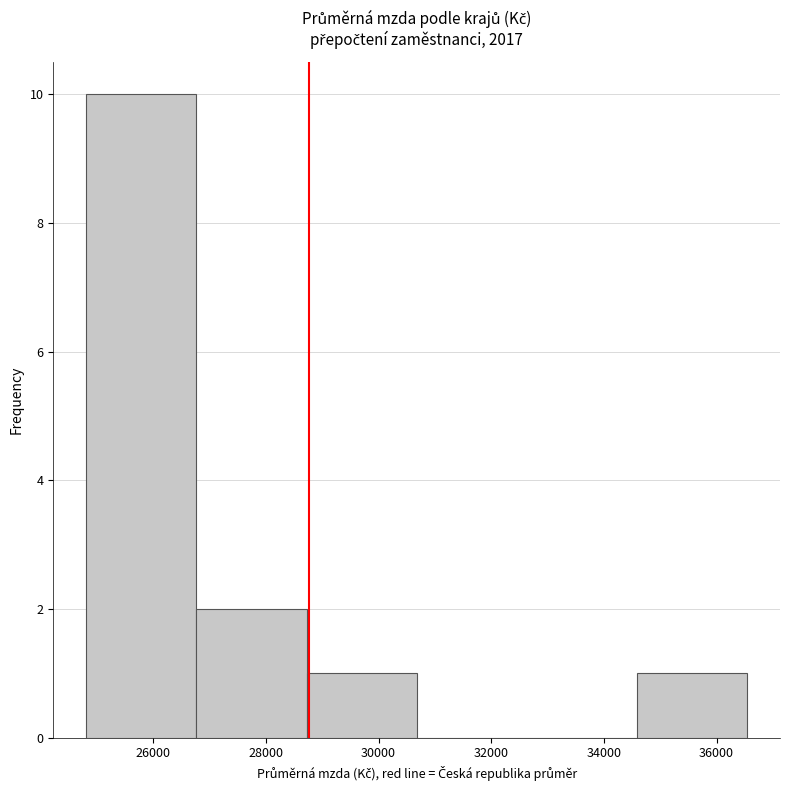

Reading left to right, list every bar in this chart as the range it spans on the x-axis followed by its height. Neither the bar edges nor the heights are printed on the chart, so give them approximately, as read against the axes.

24800 to 26800: 10
26800 to 28800: 2
28800 to 30600: 1
30600 to 32600: 0
32600 to 34600: 0
34600 to 36600: 1